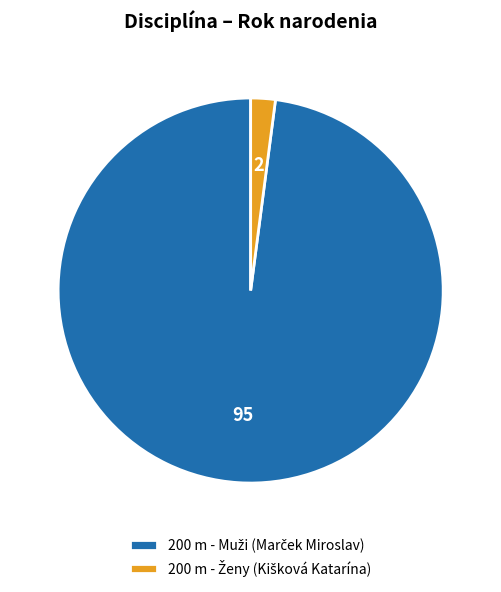

Does any single category account for the majority?

Yes